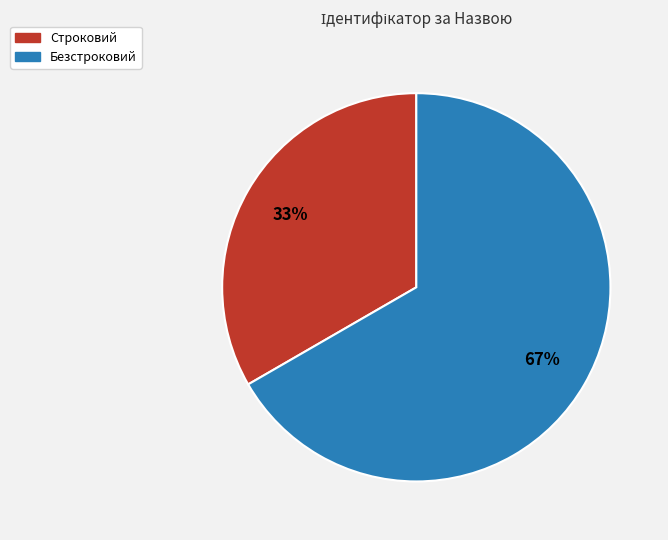

To the nearest percent, what percentage of the pie is Безстроковий?

67%